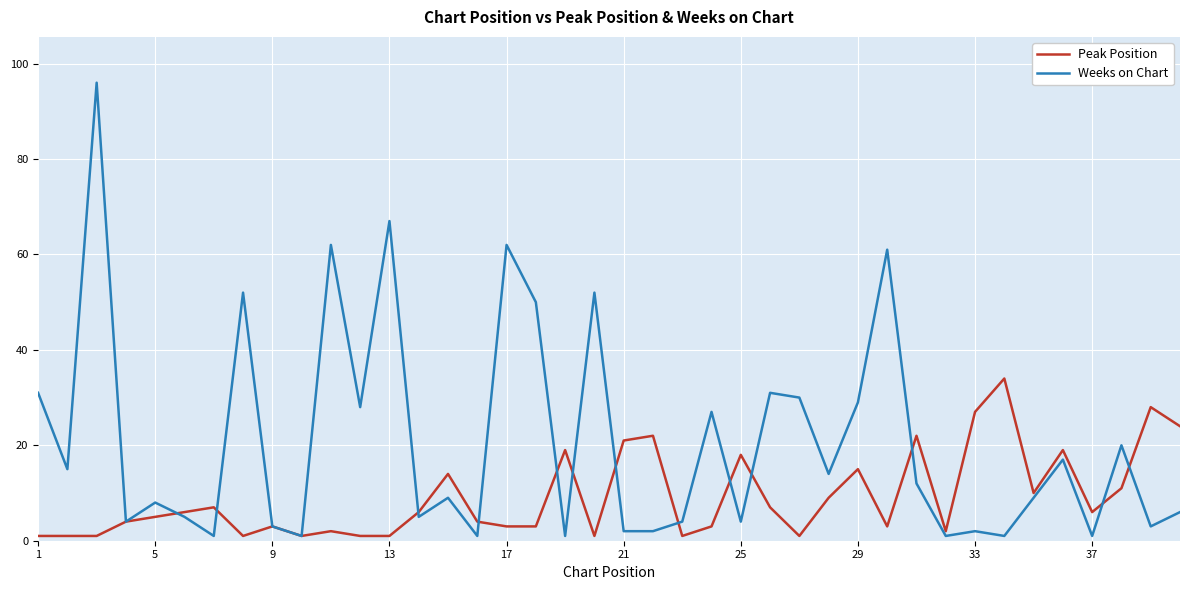

Which series has the largest total across all categories?

Weeks on Chart